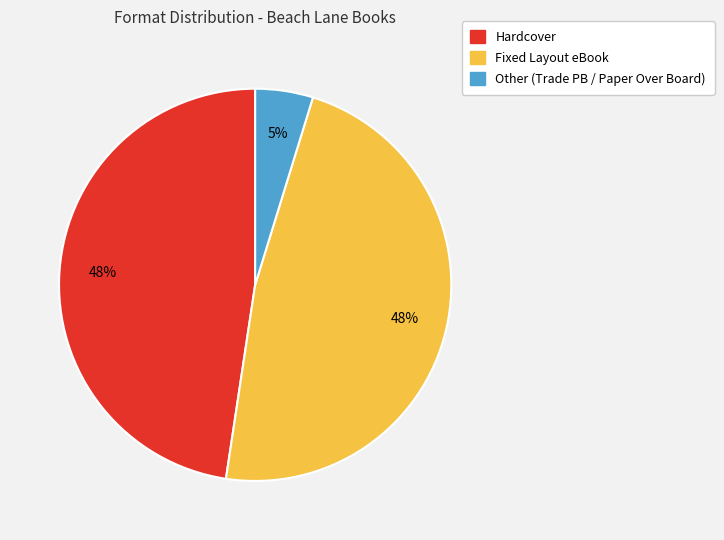

What percentage is the Other slice, to the nearest percent?

5%